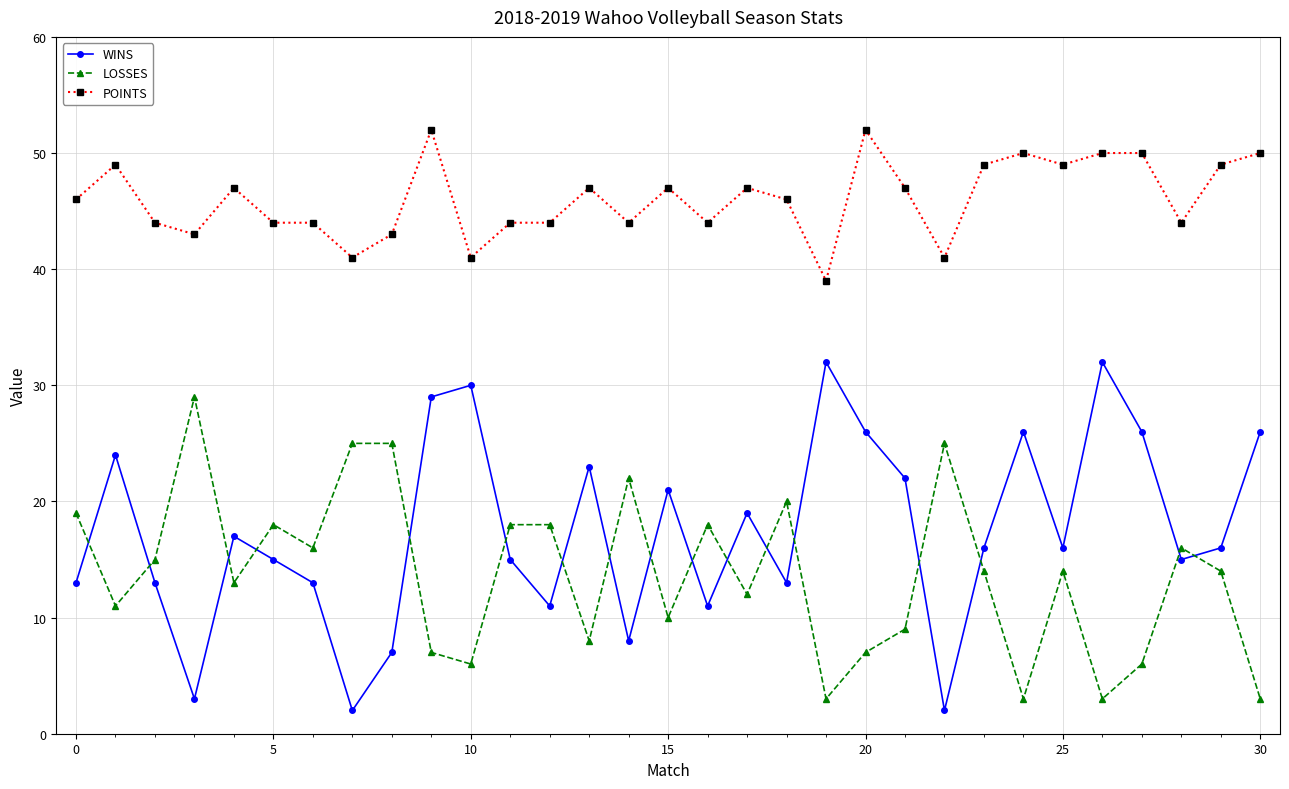

What is the maximum value shown in the chart?

52